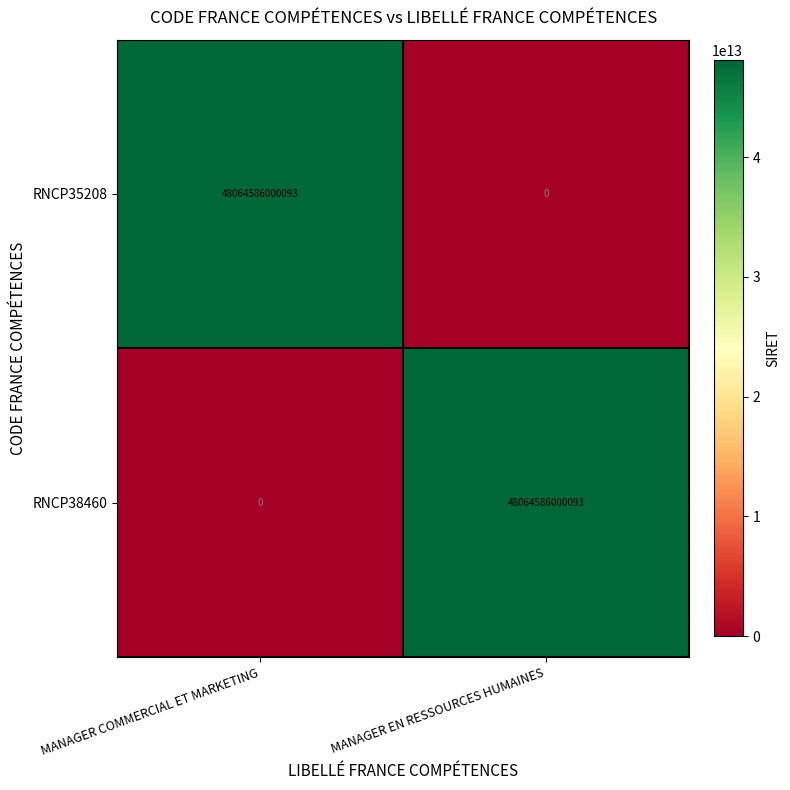

Which category has the highest value in the RNCP35208 series?

MANAGER COMMERCIAL ET MARKETING